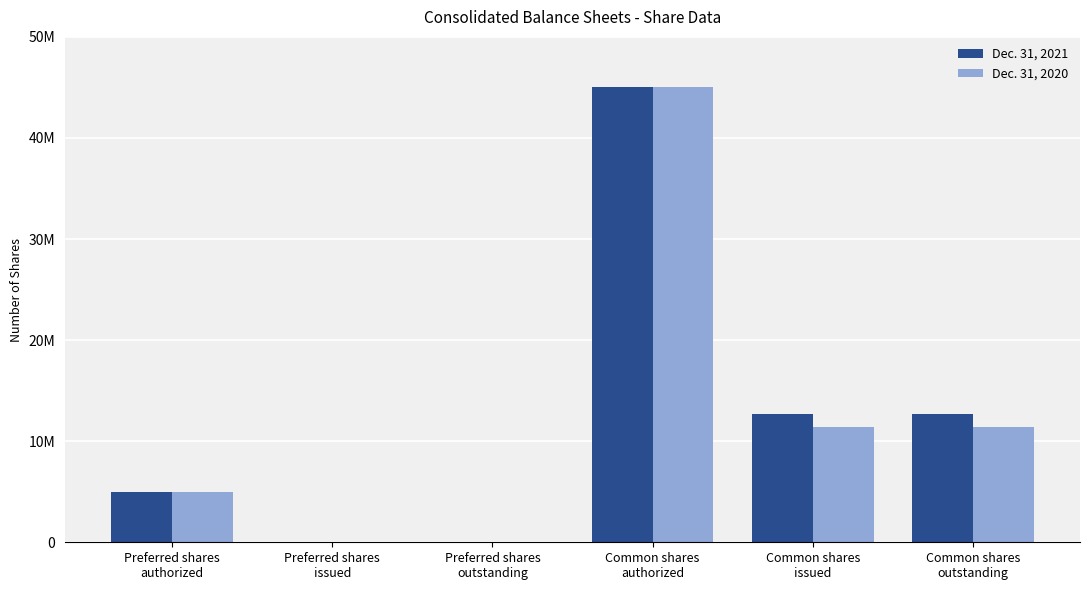

Is it true that Dec. 31, 2020 equals 0 at Preferred shares
issued?

True